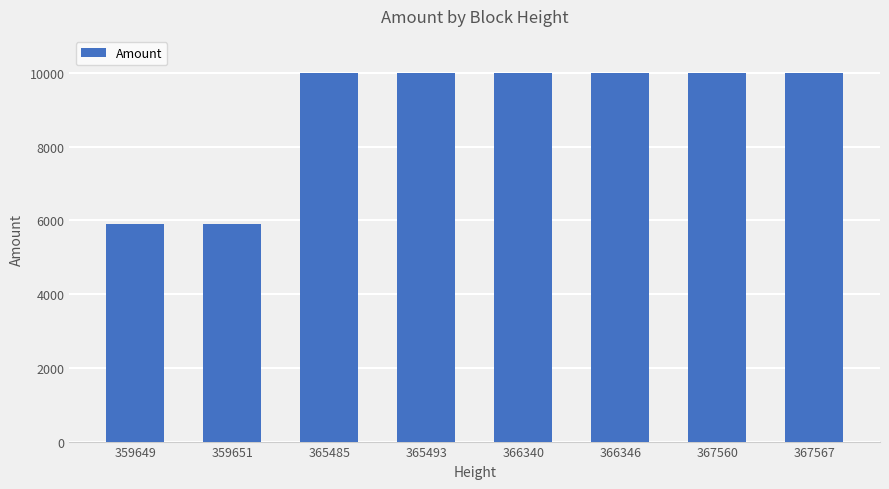

The chart shows a value of 5903 at 367560. True or false?

False